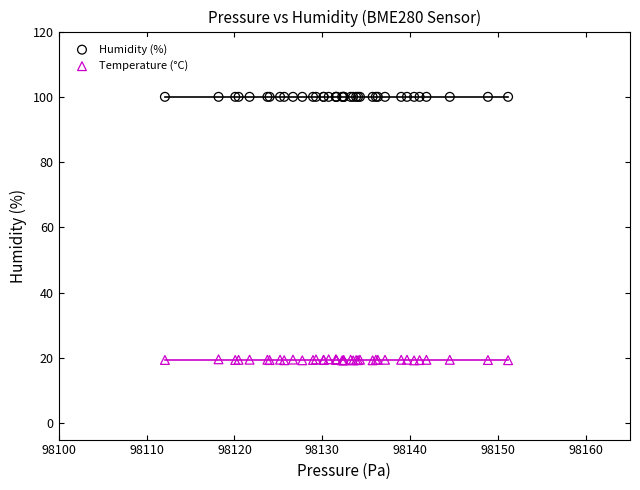

Which series contains the lowest Y value?

Temperature (°C)